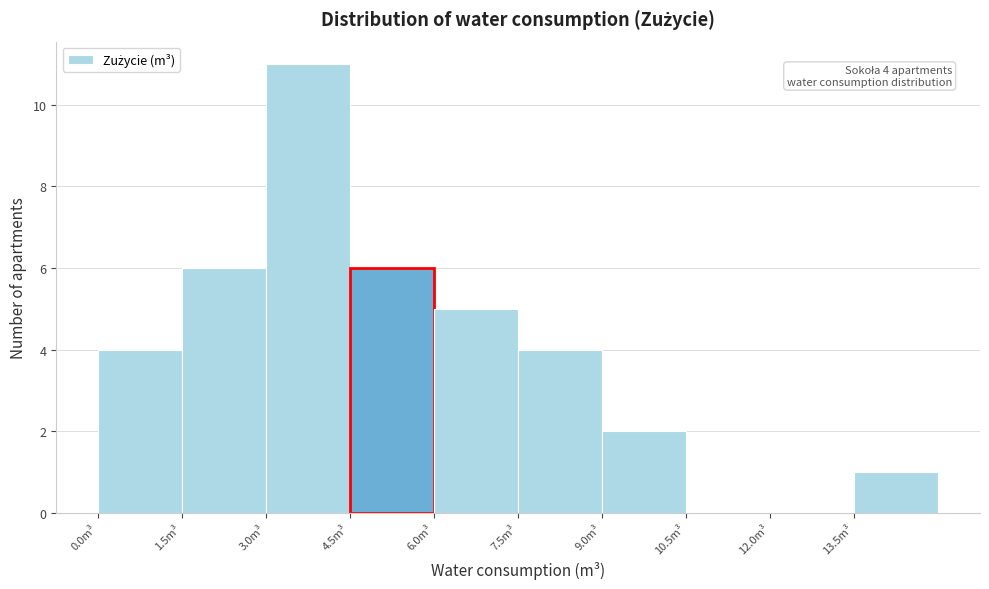

Which range on the x-axis has the tallest bar?

3.0 to 4.5